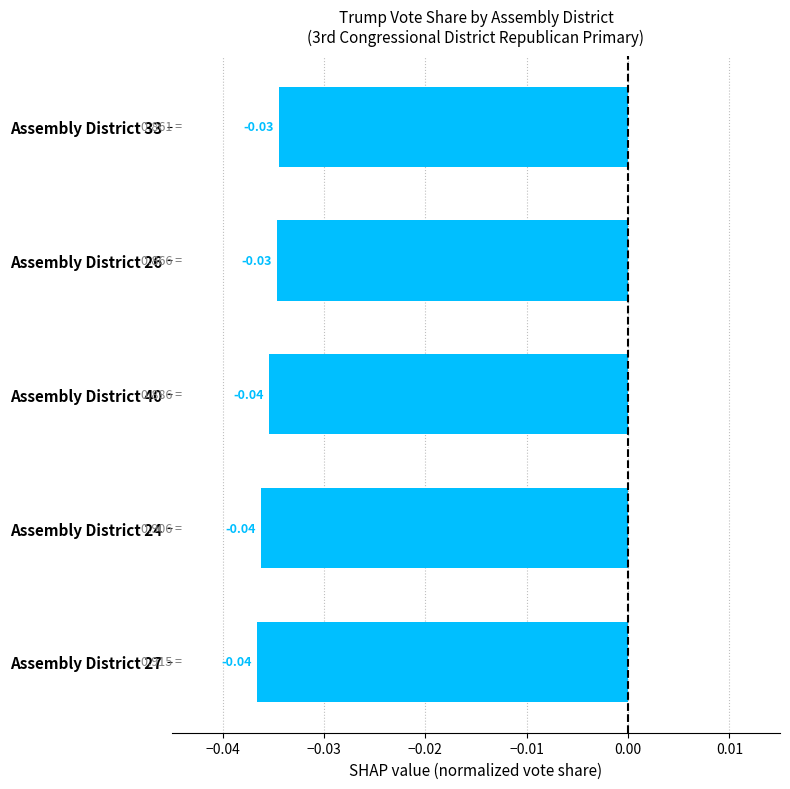

Which has a higher value, Assembly District 33 or Assembly District 27?

Assembly District 33